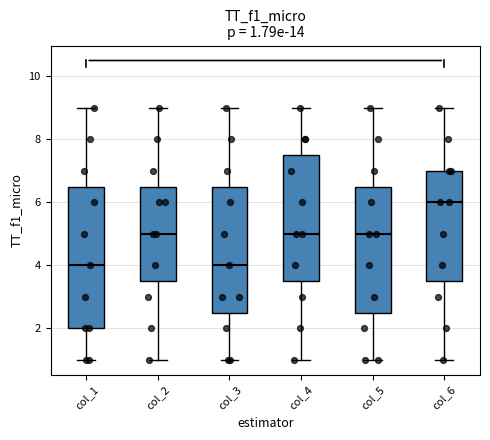

Which box is the tallest, from its lower edge to its upper edge?

col_1